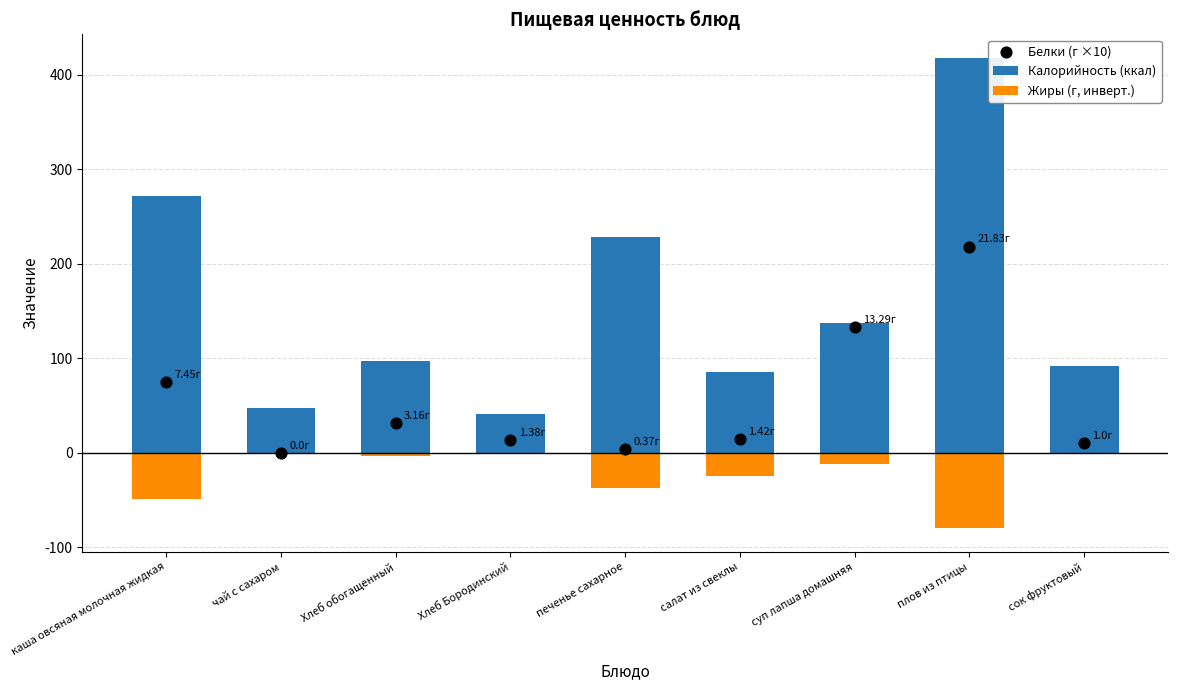

Which series has the largest Y range (max minus min)?

Калорийность (ккал)